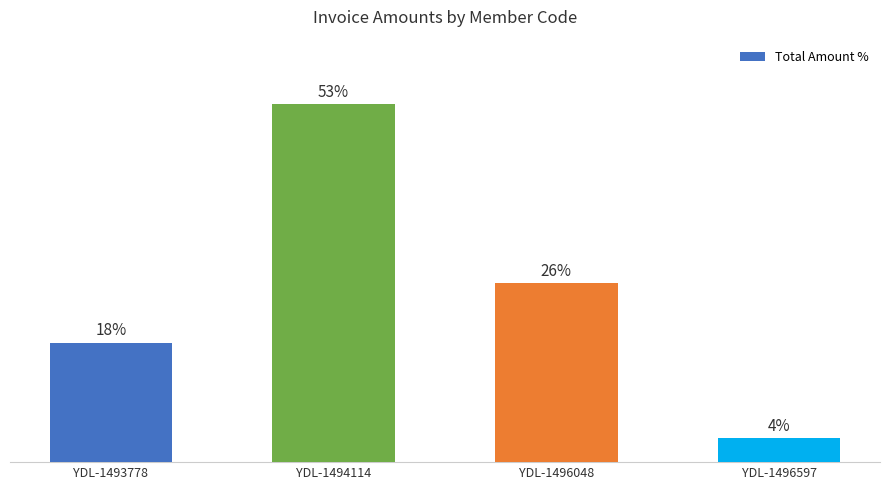

Reading right to left, list all the values displayed in this chart.

3.5	26.3	52.6	17.5